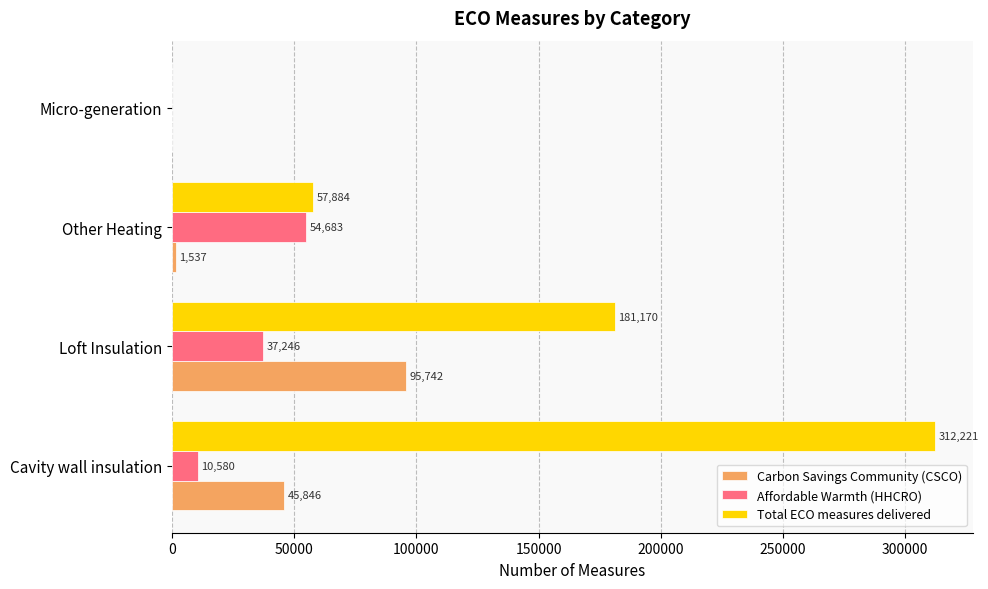

How many data points does each series have?

4